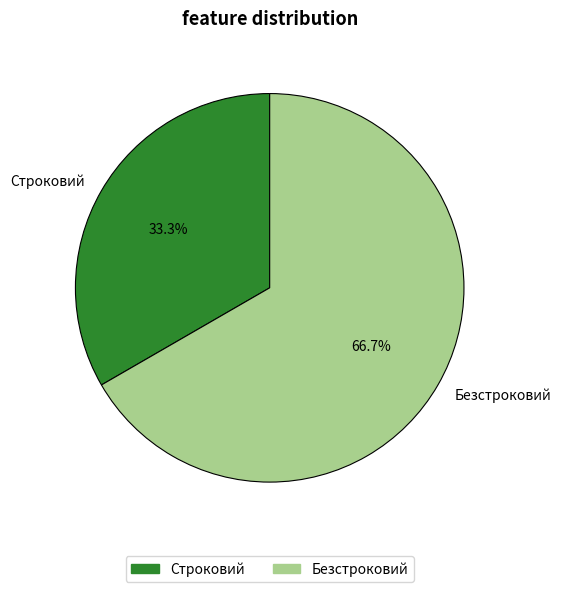

To the nearest percent, what portion does Строковий represent?

33%